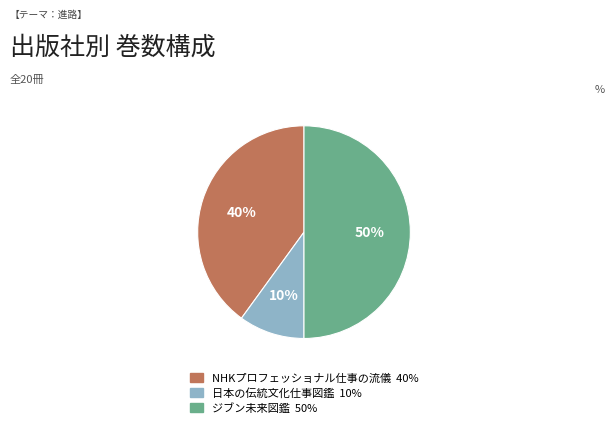

To the nearest percent, what is the average slice percentage?

33%